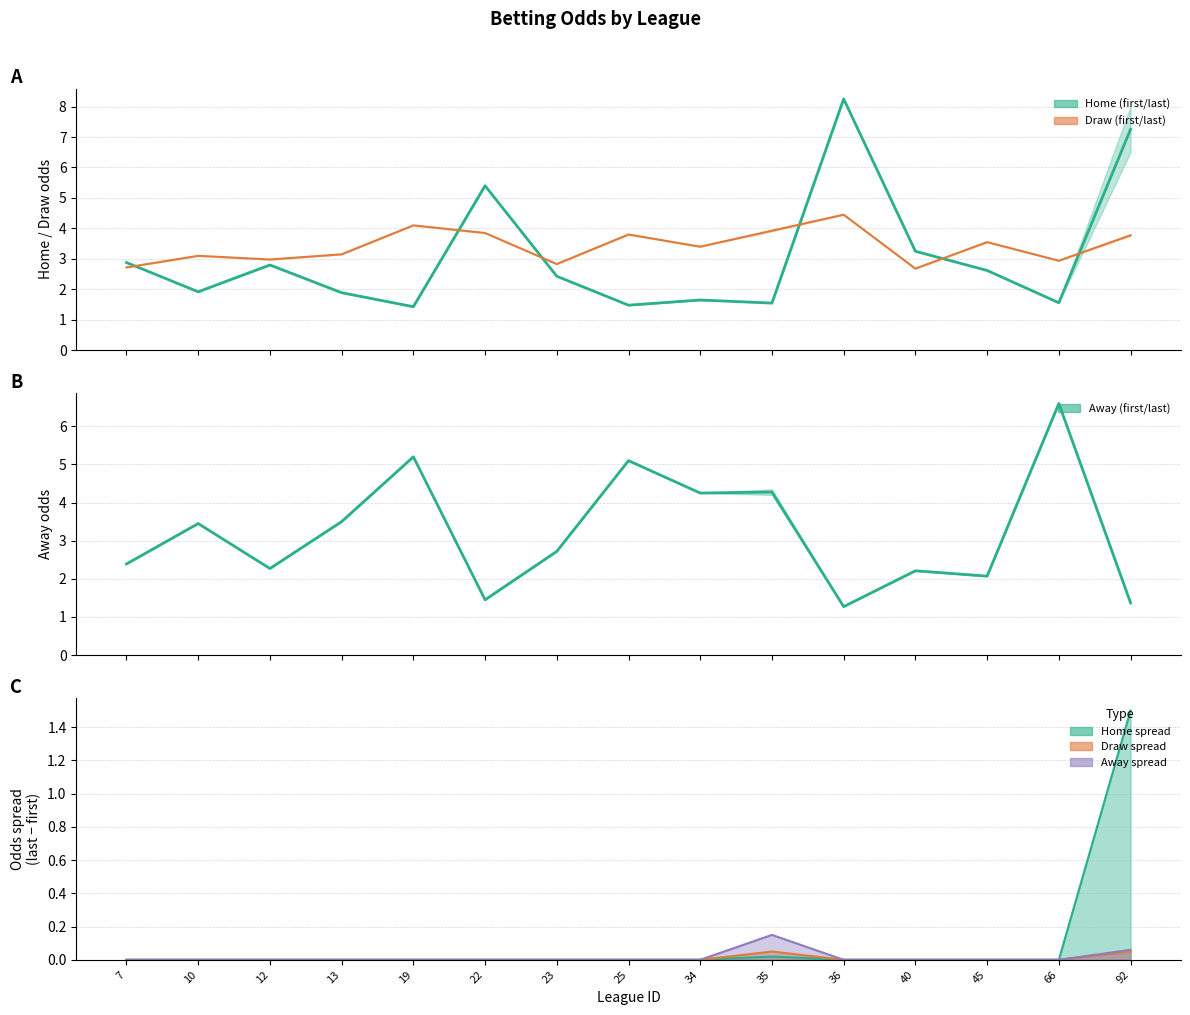

Between which two adjacent categories do draw mid and away mid first intersect?

7 and 10